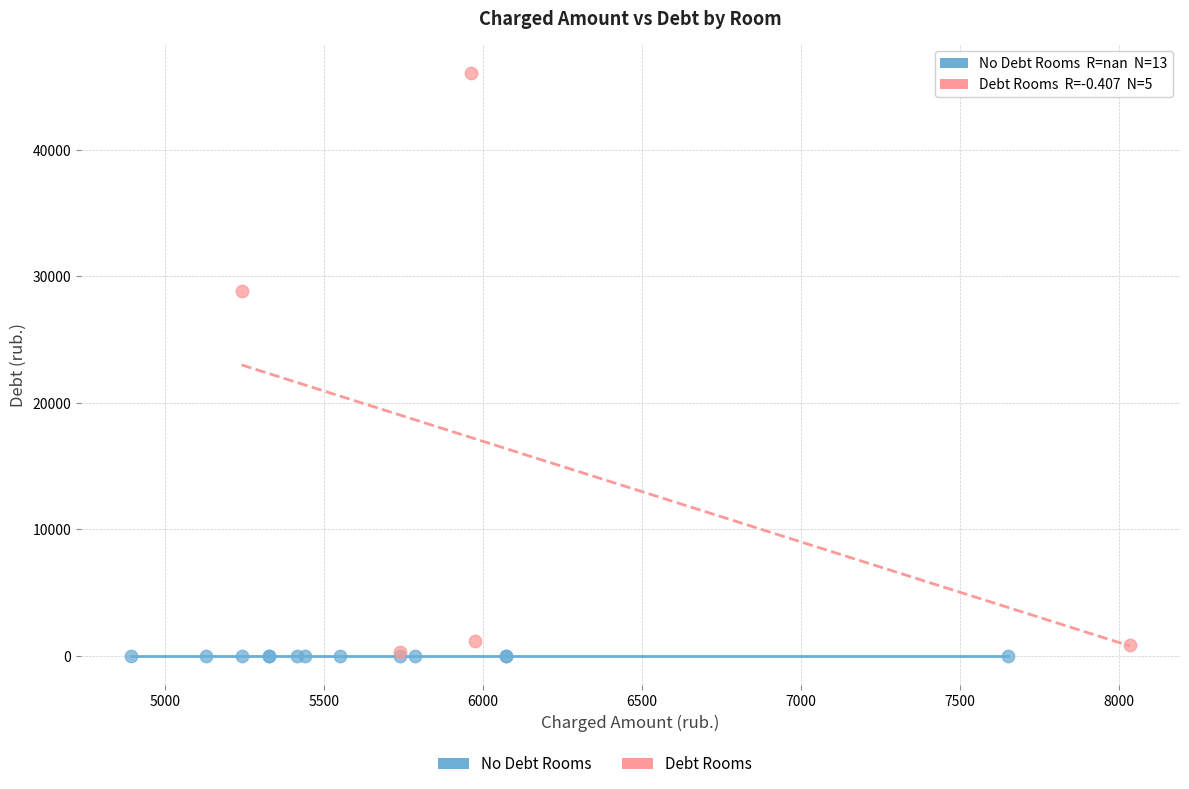

Which series reaches the maximum Y coordinate?

Debt Rooms